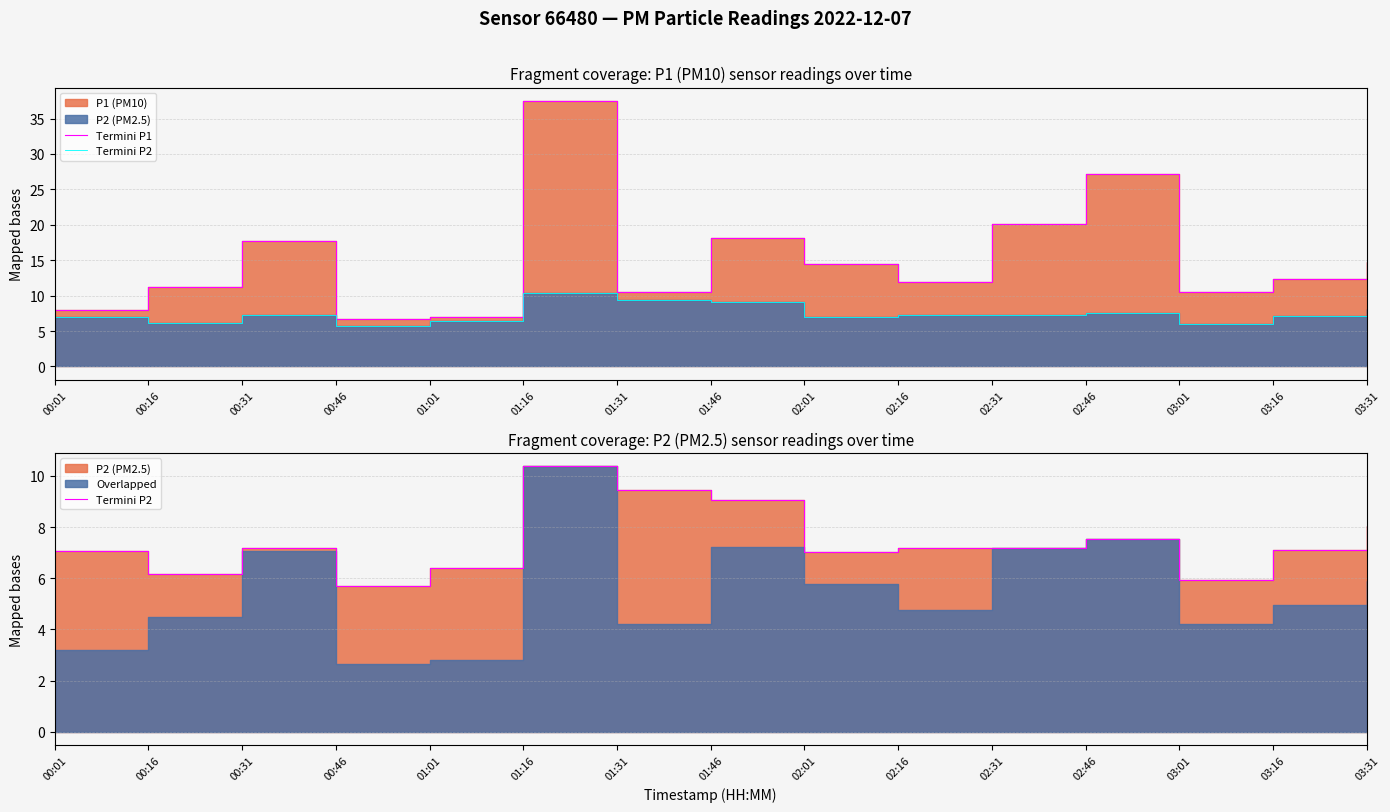

Which has a higher value, 02:46 or 01:16?

01:16